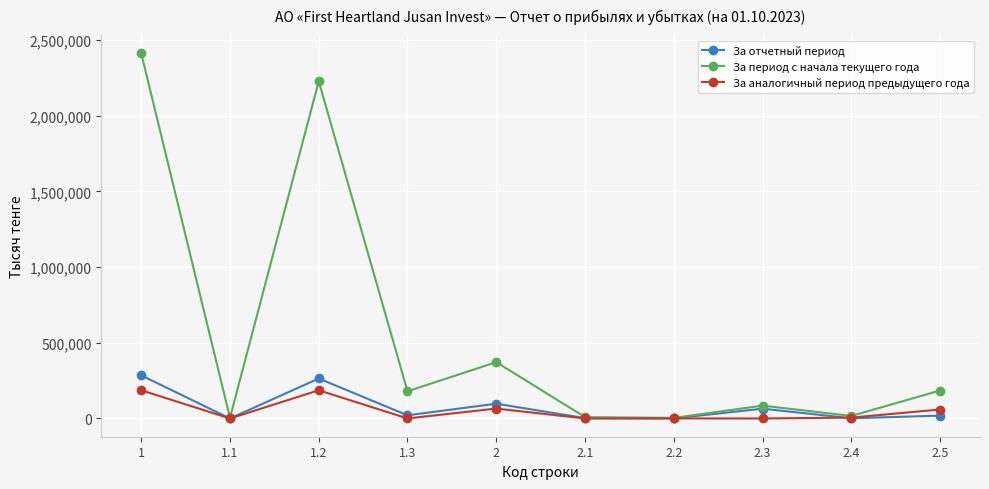

The За аналогичный период предыдущего года series shows -121178 at 2.1. True or false?

False